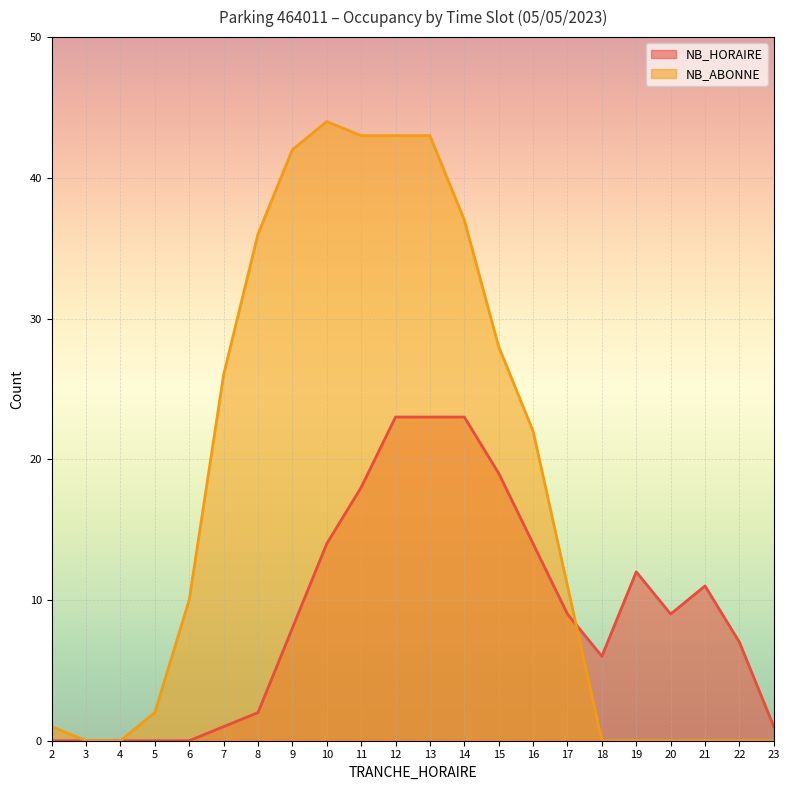

Is it true that NB_HORAIRE equals 3 at 8?

False